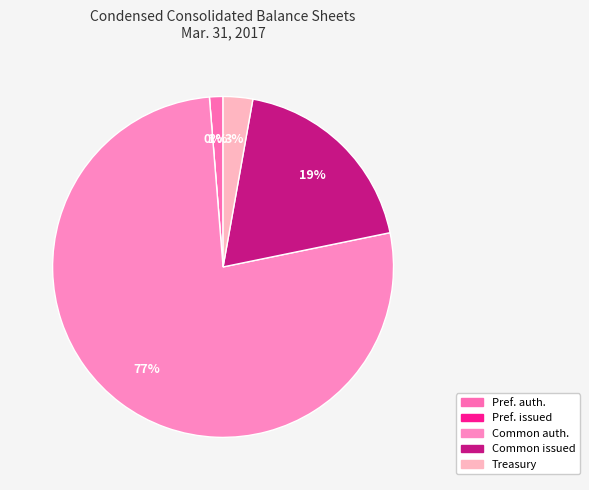

What is the change in value from Common stock, shares issued to Treasury stock, shares?

-63068408